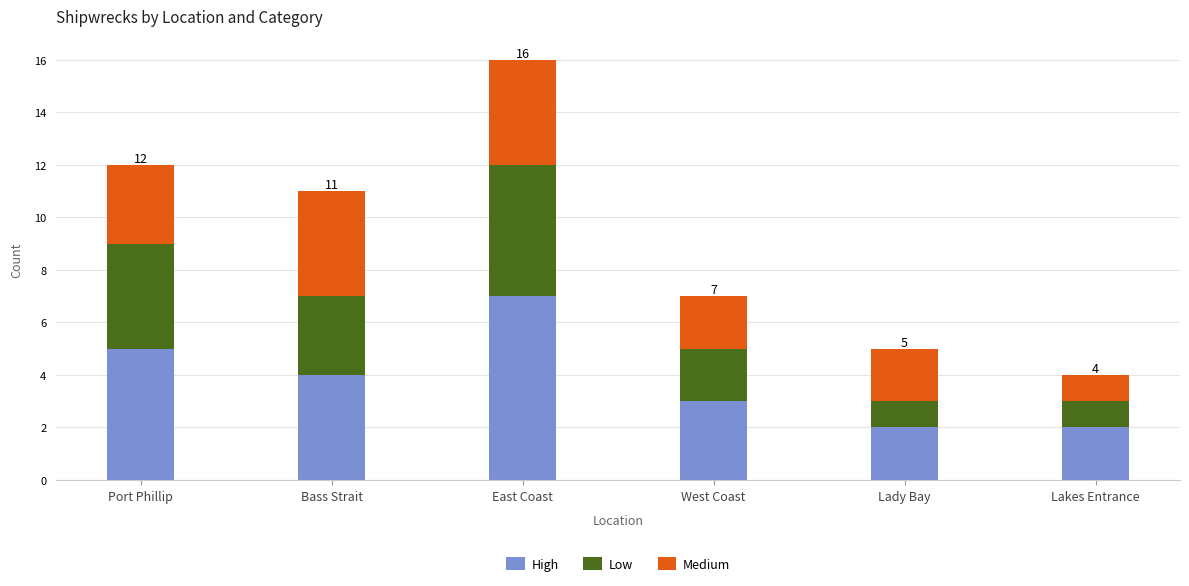

What is the total value across all series at Port Phillip?

12